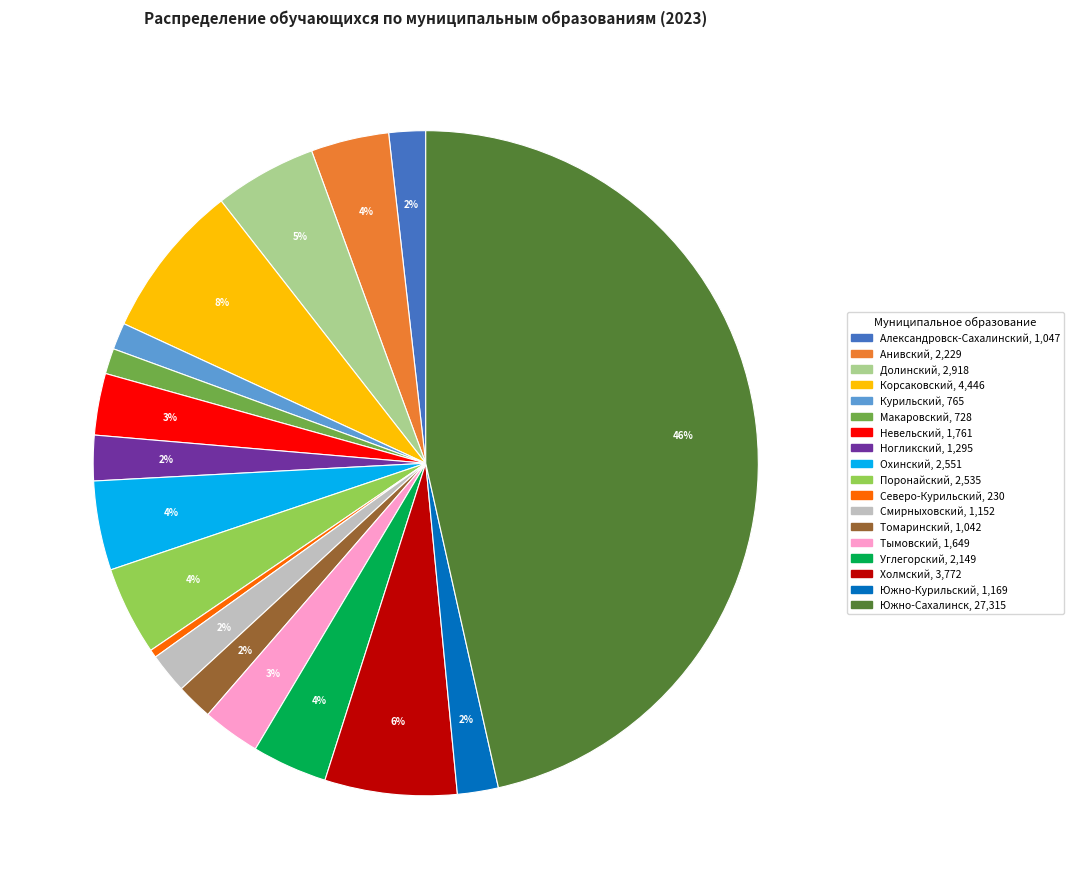

Is the sum of Охинский and Северо-Курильский greater than half?

No